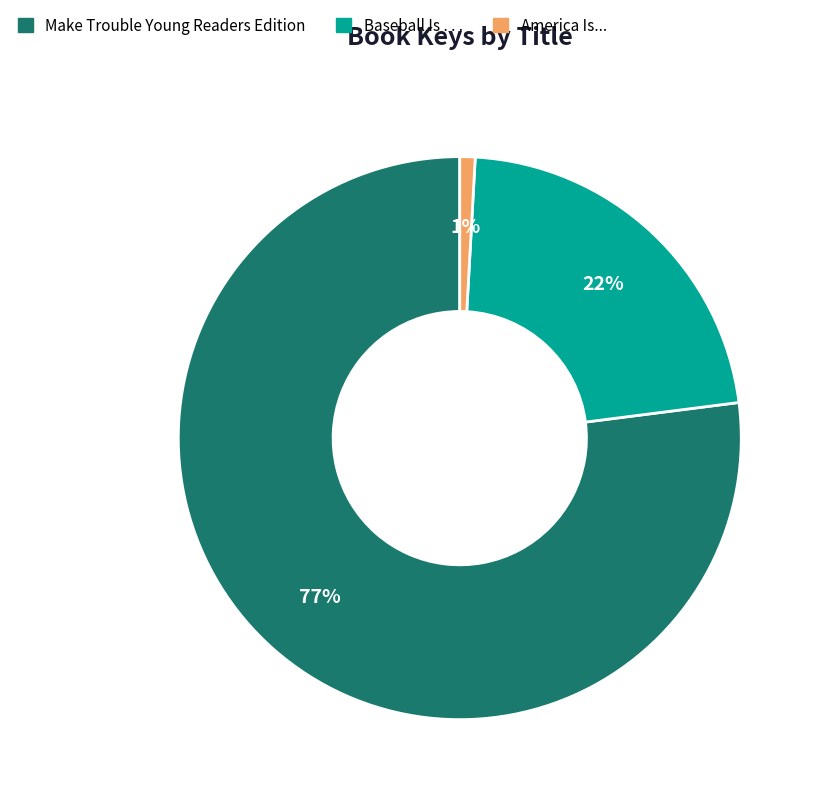

Do Make Trouble Young Readers Edition and Baseball Is . . . together represent more than half of the pie?

Yes